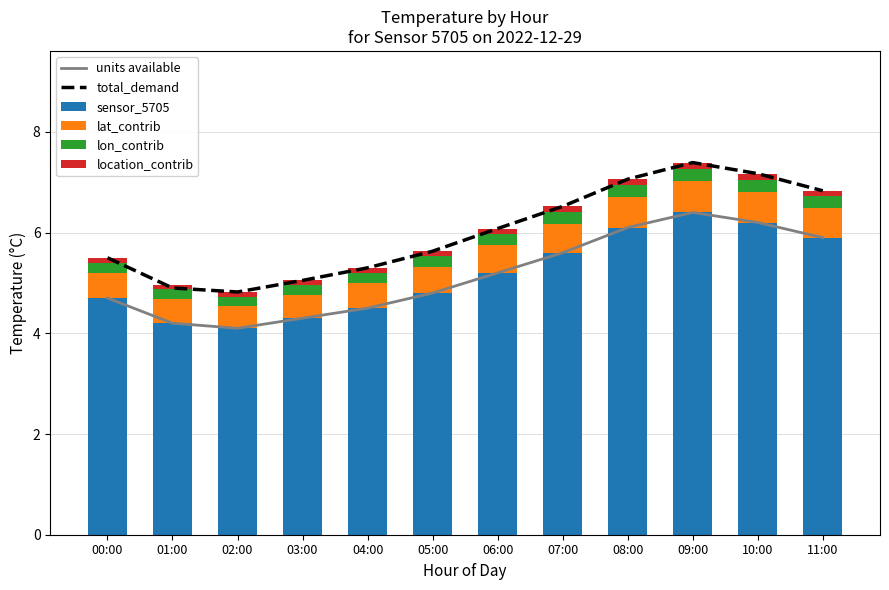

What is the sum of all sensor_5705 values?

62.0